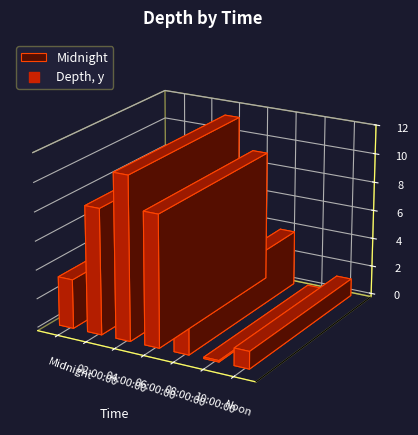

What is the ratio of the value at Noon to the value at 08:00:00?

0.3